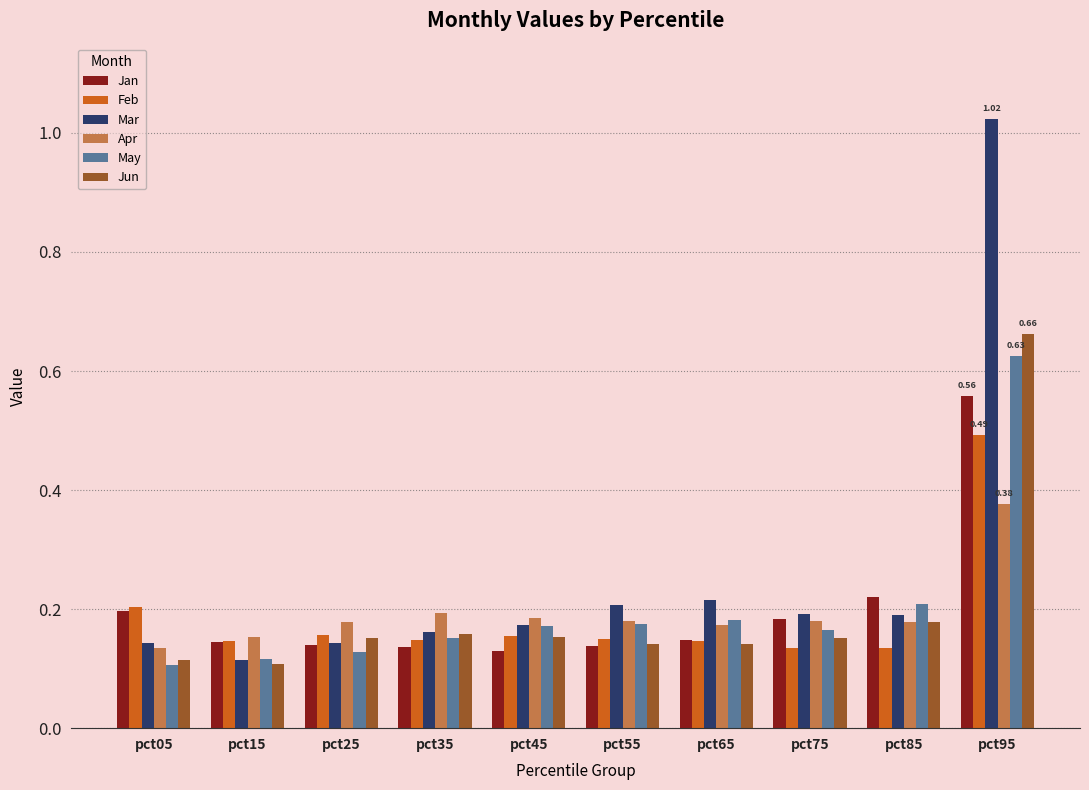

At how many categories does at least one series exceed 0?

10